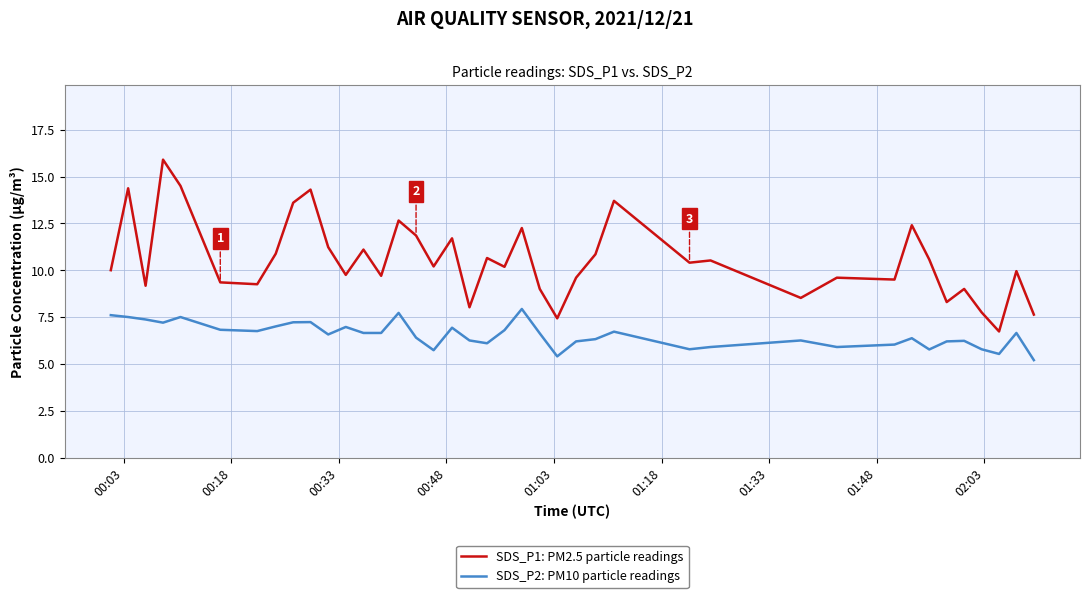

True or false: SDS_P2: PM10 particle readings and SDS_P1: PM2.5 particle readings cross at least once.

False